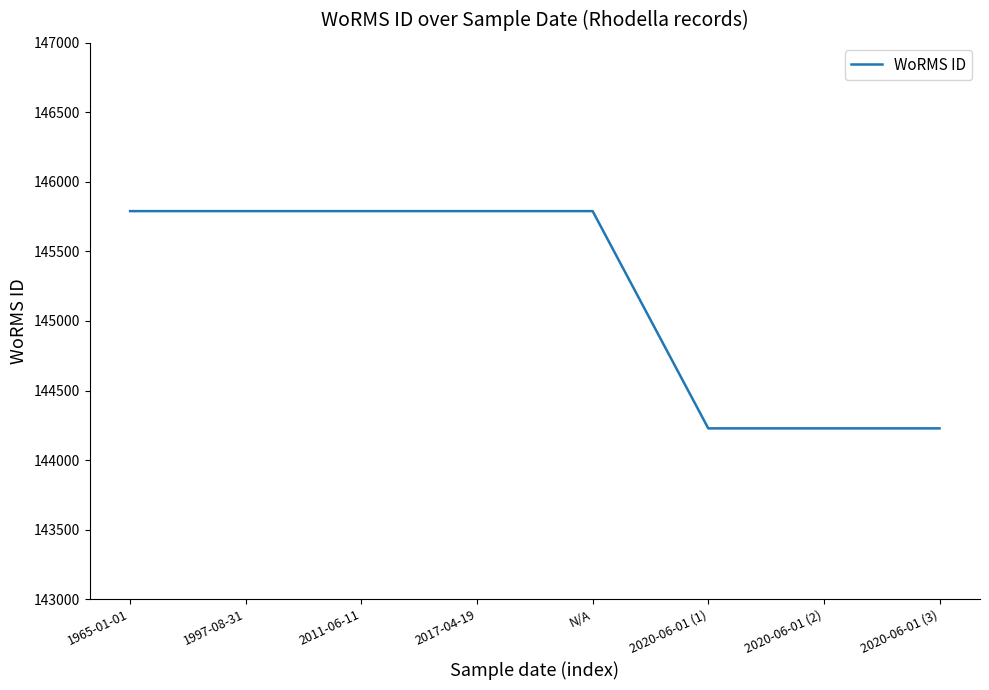

True or false: the data shows 145790 at 2017-04-19.

True